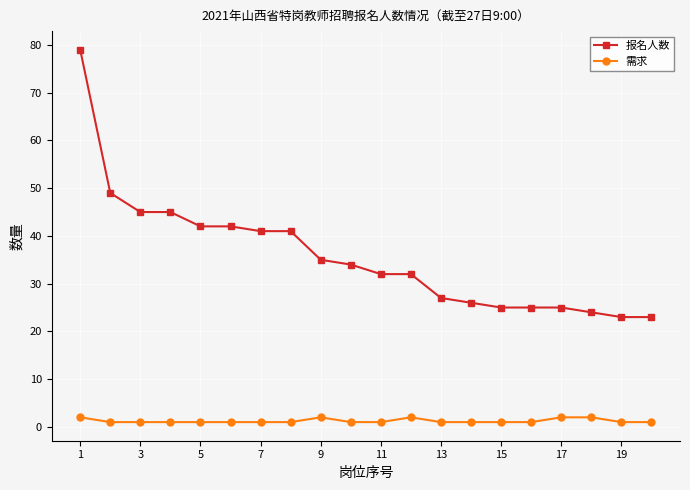

What is the value of the 报名人数 point at the 13th from the left?

27